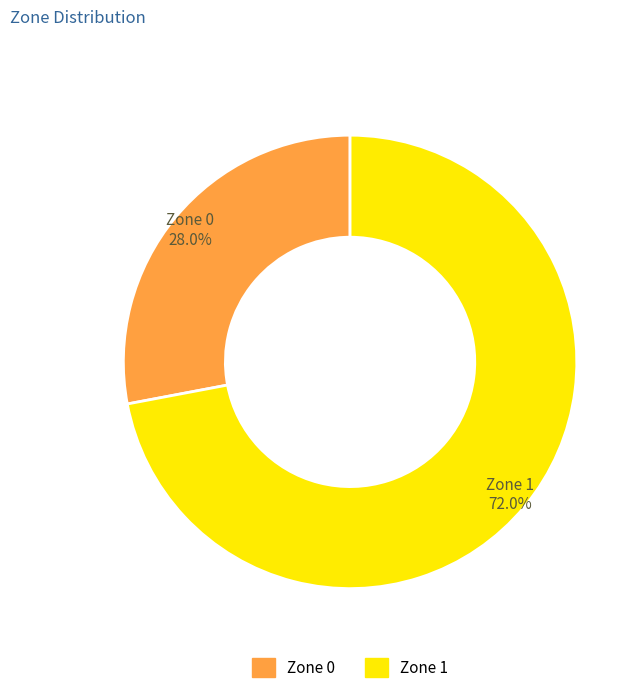

What is the smallest slice in the pie chart?

Zone 0